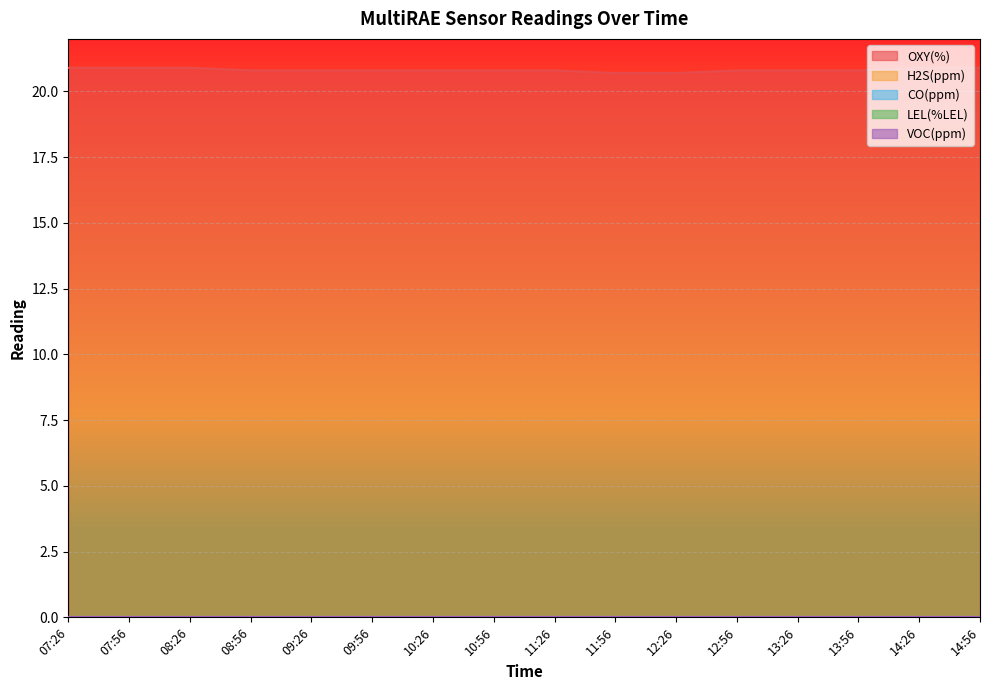

Which series has the widest spread of values?

OXY(%)